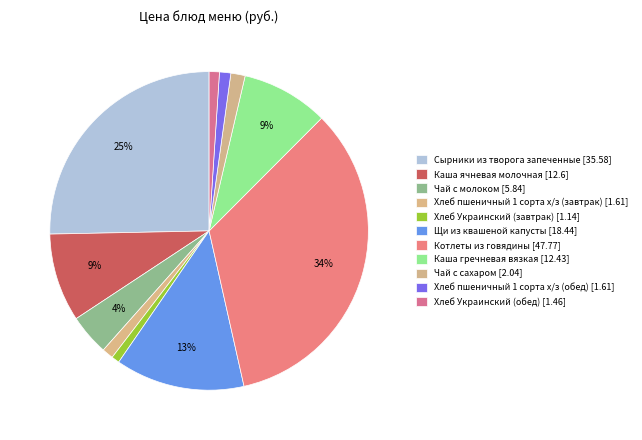

How many slices are in this pie chart?

11